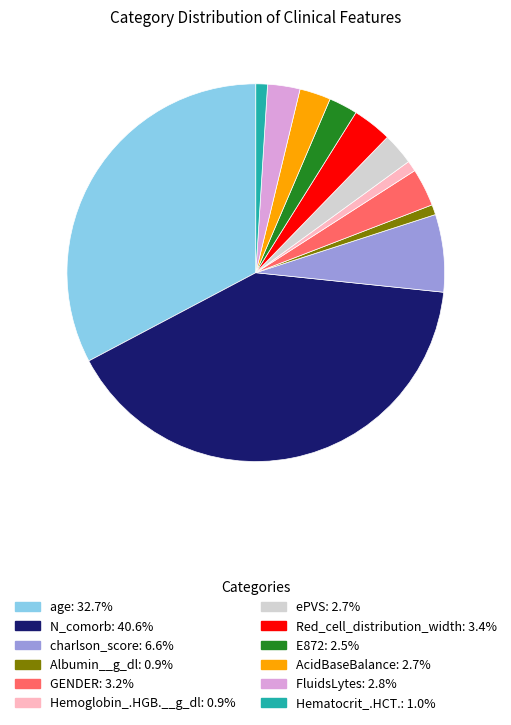

Is it true that age is 33% of the pie?

True